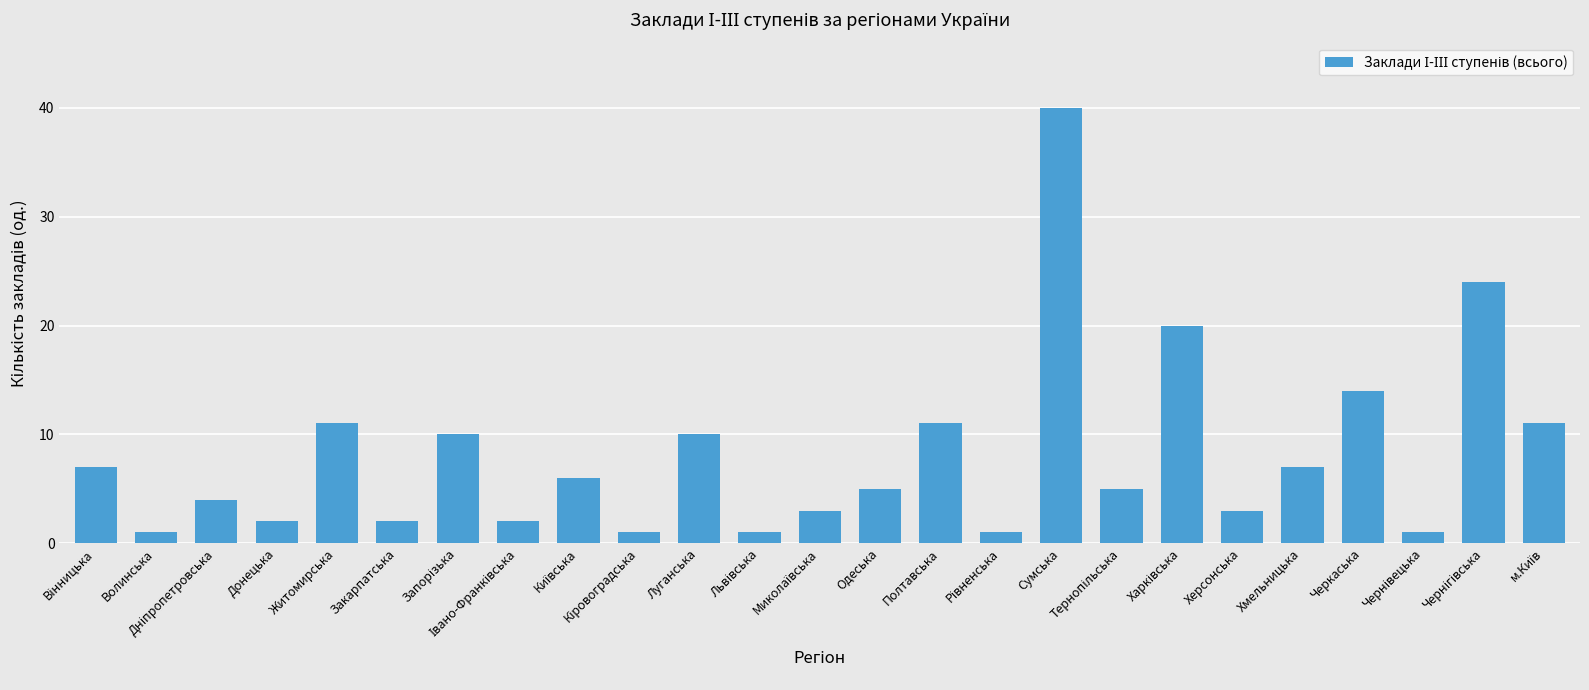

What is the maximum value shown in the chart?

40